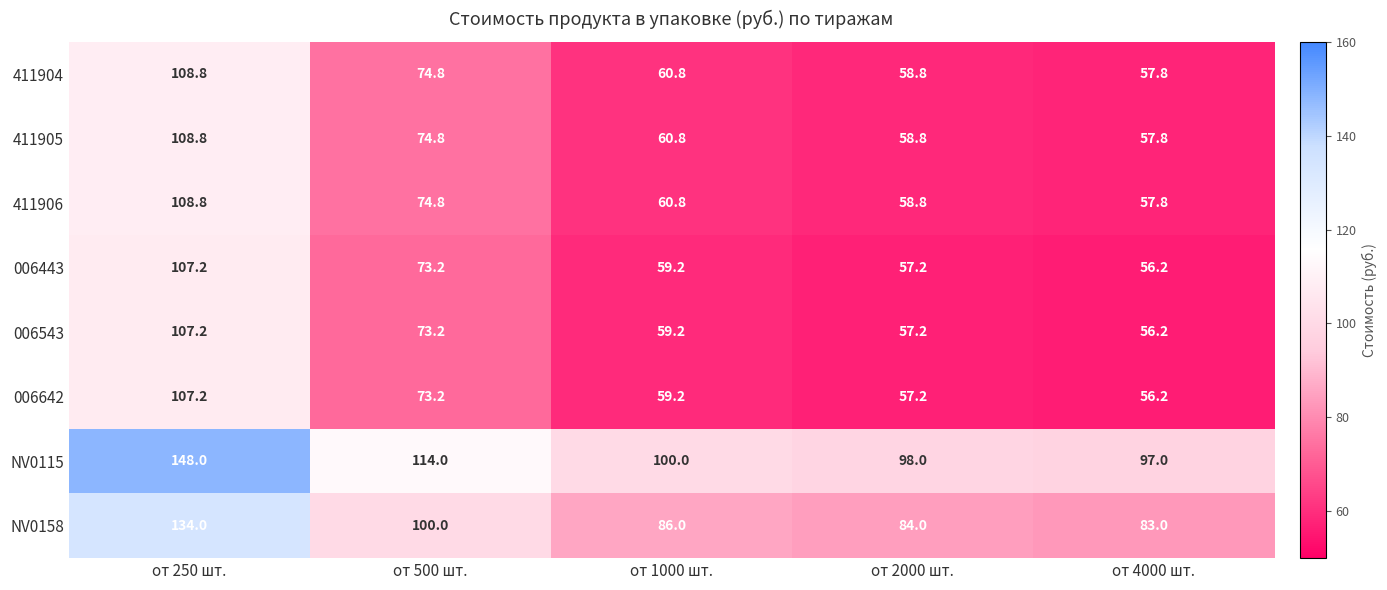

True or false: NV0158 has a value of 57.4 at от 1000 шт..

False